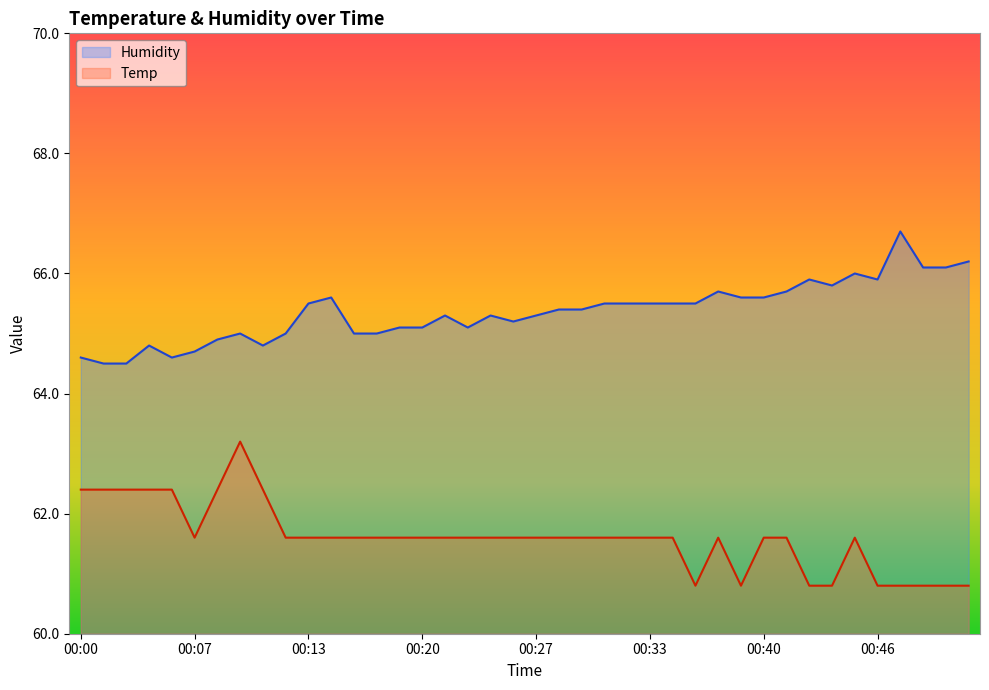

Is the value of Temp at 00:16 greater than the value of Humidity at 00:16?

No